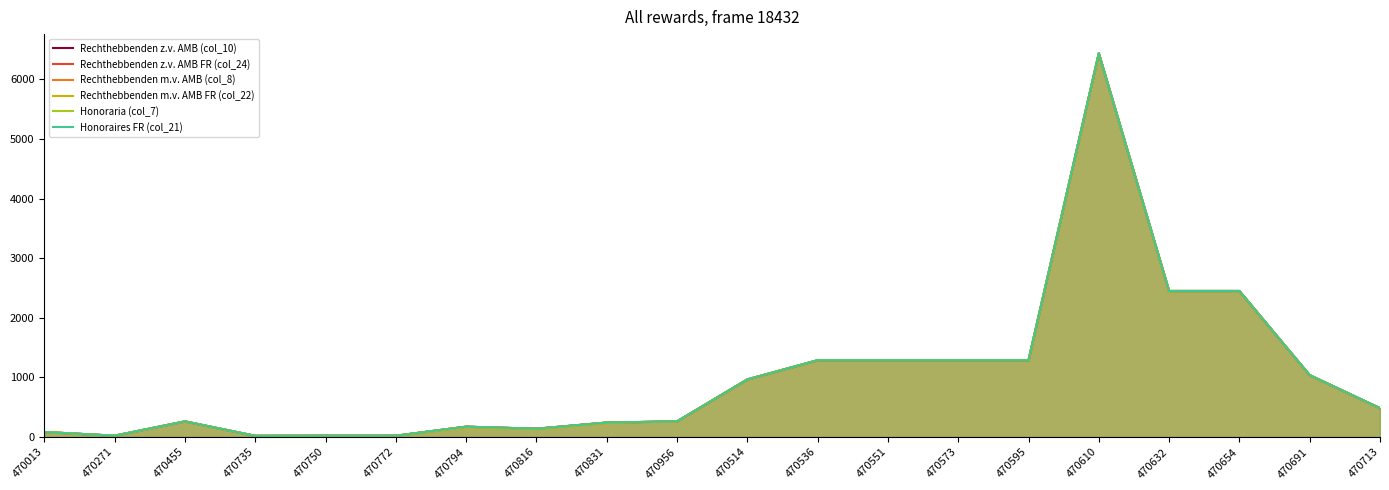

Does the chart display data point markers on the line(s)?

No